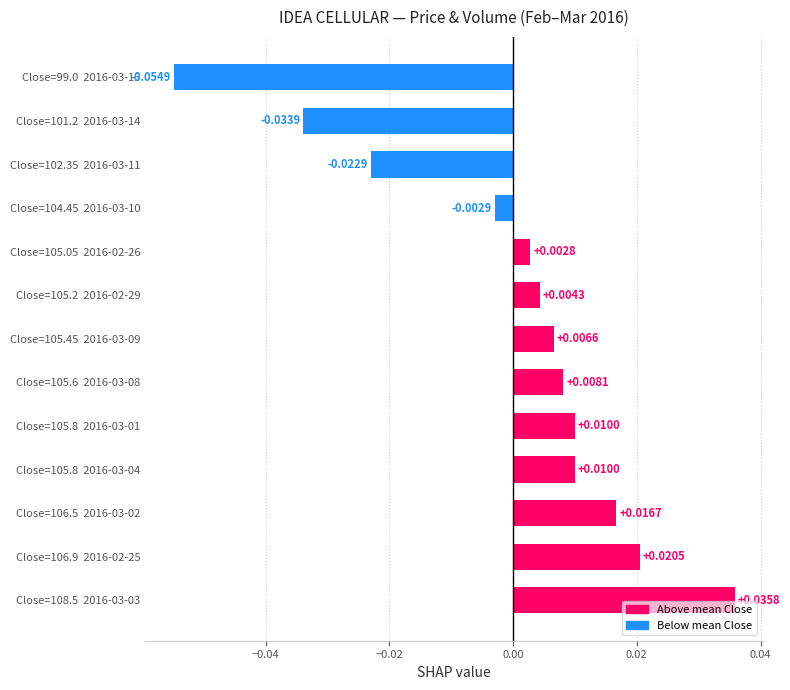

Which has a higher value, Close=106.9  2016-02-25 or Close=106.5  2016-03-02?

Close=106.9  2016-02-25